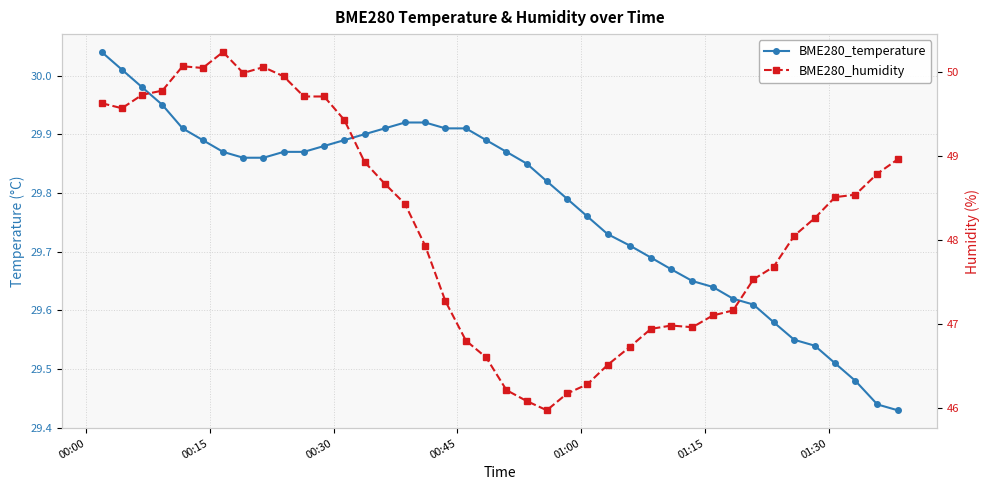

Rank the series by their average value, from lowest to highest.

BME280_temperature, BME280_humidity